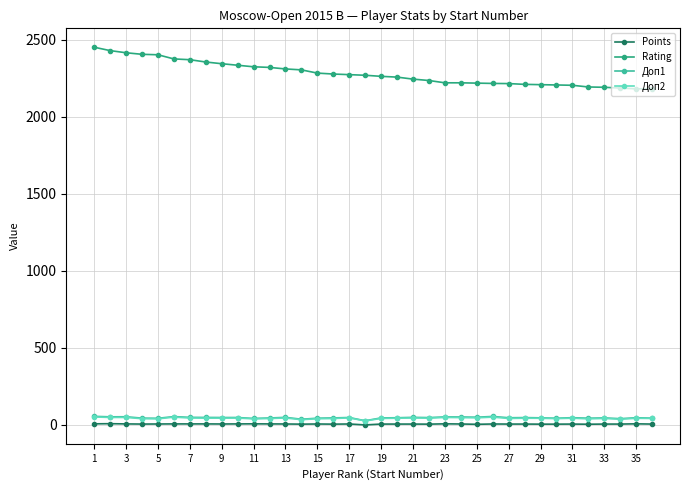

Which series has the largest range (max minus min)?

Rating